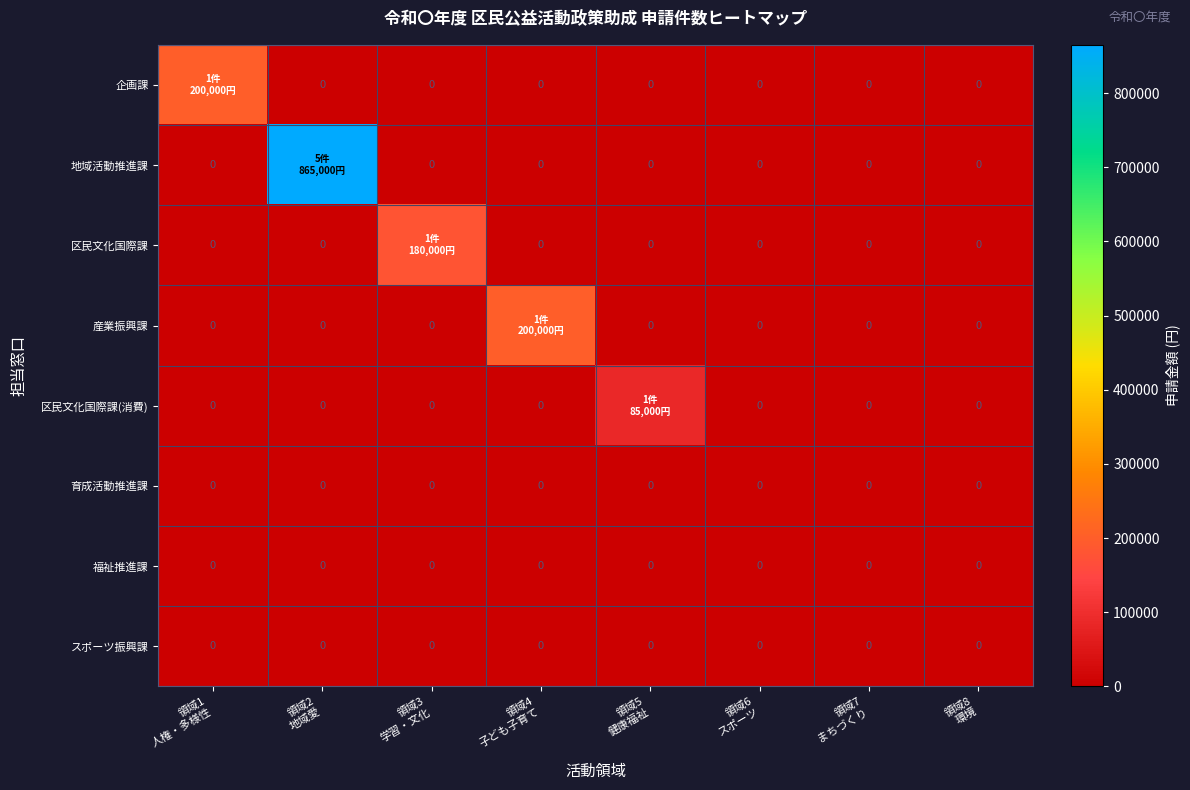

Count the number of data series in this chart.

8